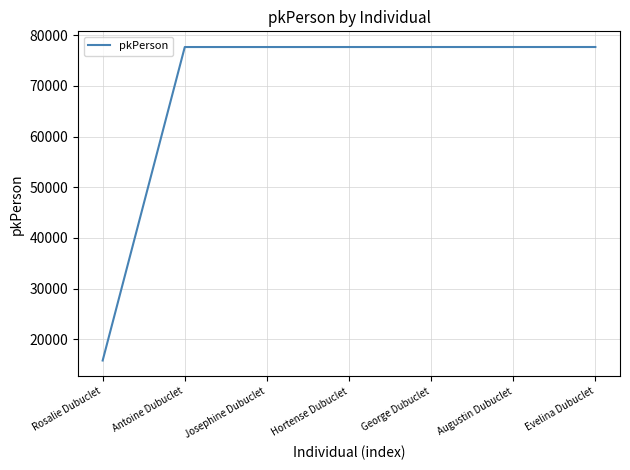

What is the greatest value displayed?

77662